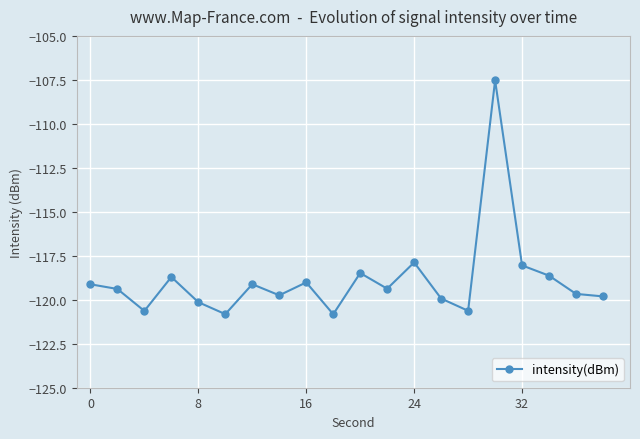

What is the minimum value shown in the chart?

-120.8